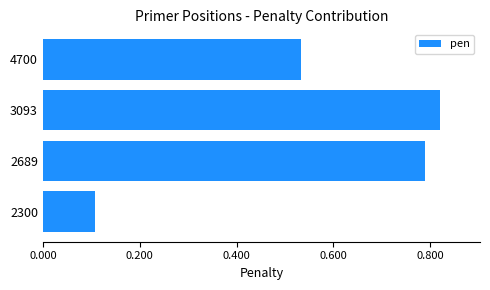

List the labels in order of value, largest first.

3093, 2689, 4700, 2300